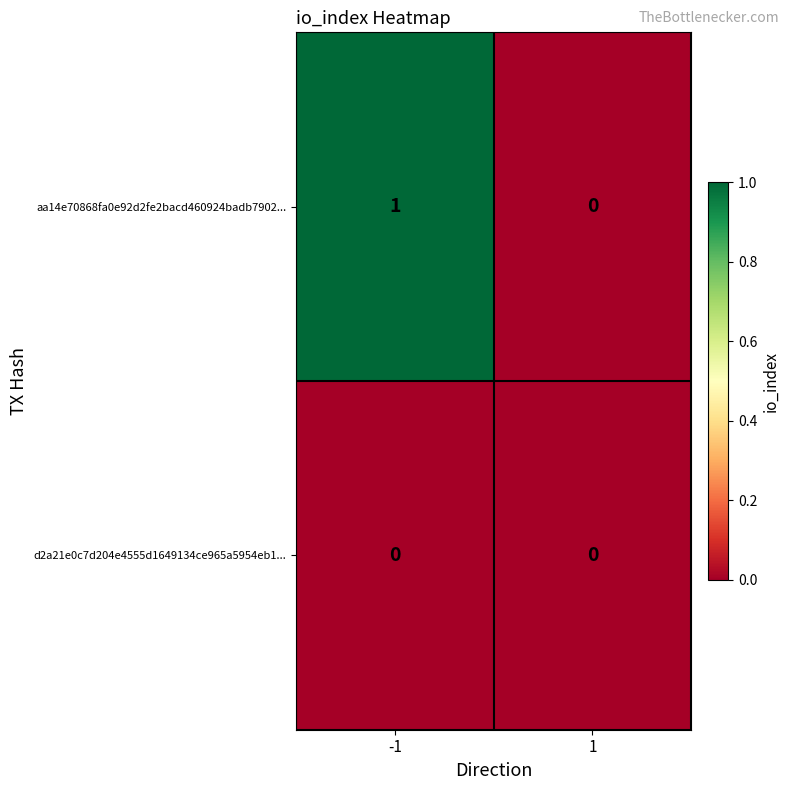

Which series has the largest total across all categories?

aa14e70868fa0e92d2fe2bacd460924badb7902...